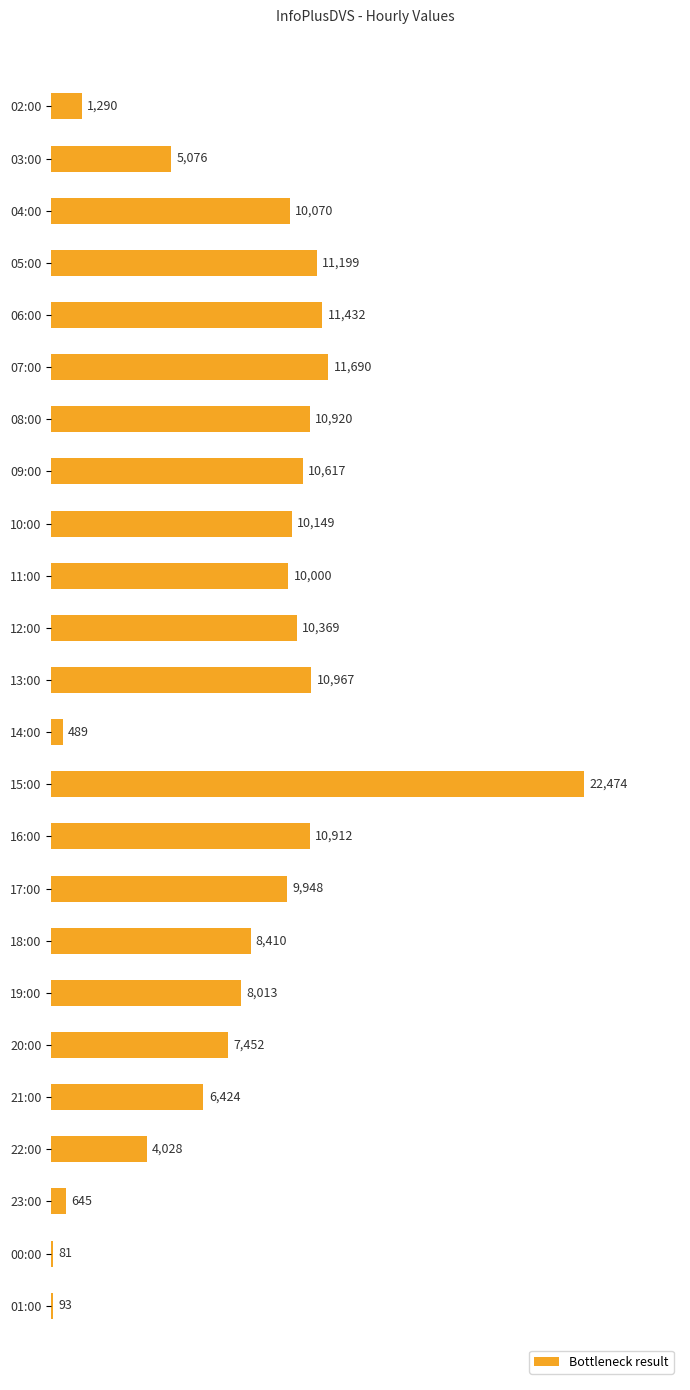

Reading top to bottom, transcribe all the data shown in this chart.

1290	5076	10070	11199	11432	11690	10920	10617	10149	10000	10369	10967	489	22474	10912	9948	8410	8013	7452	6424	4028	645	81	93